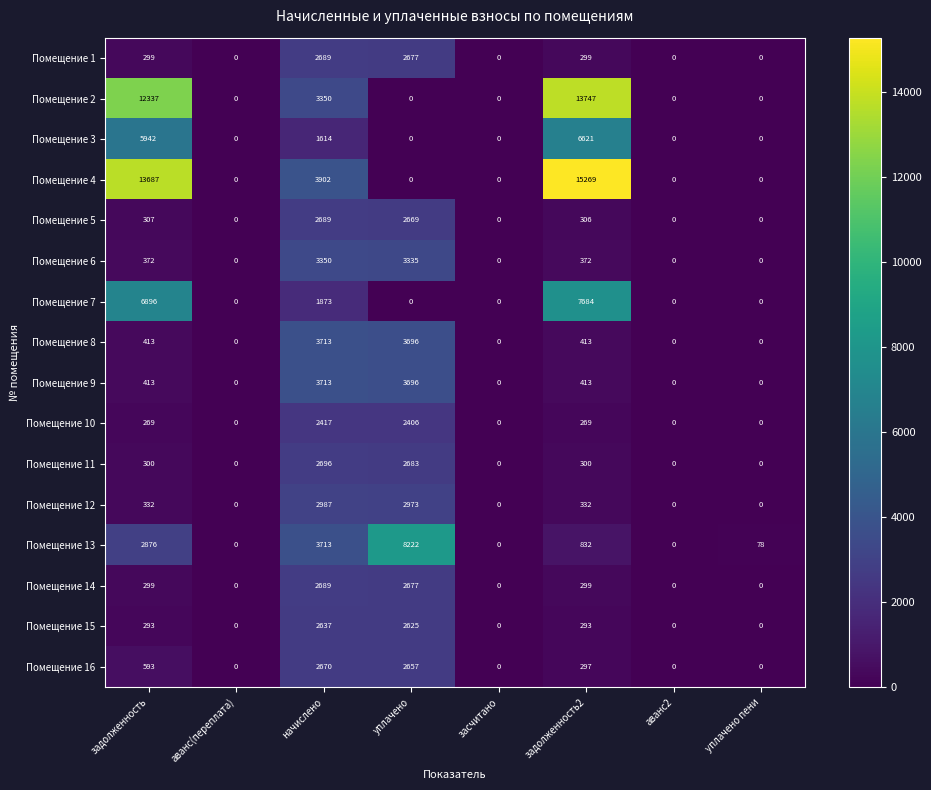

What is the difference between the maximum and second lowest values in the Помещение 3 series?

6621